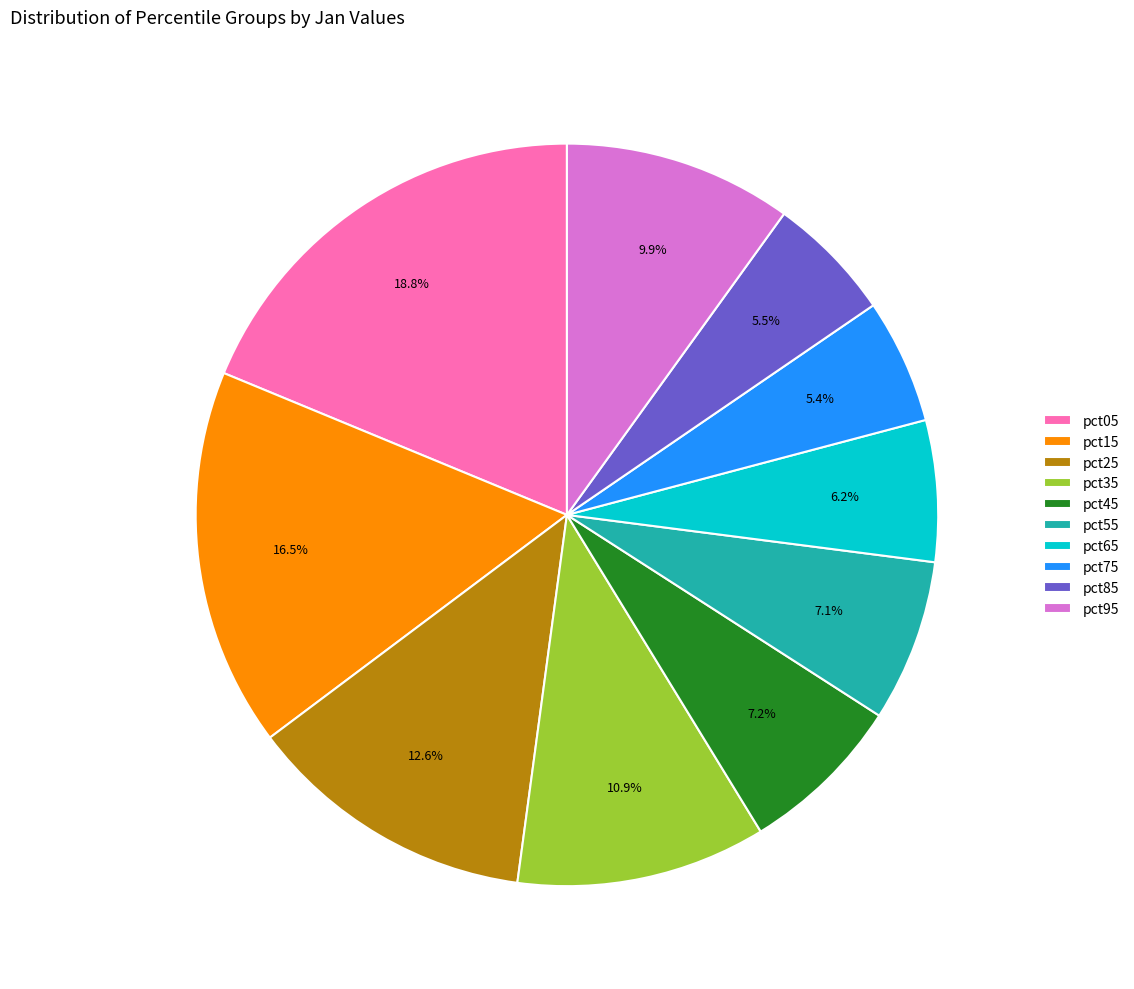

To the nearest percent, what percentage of the pie is pct75?

5%